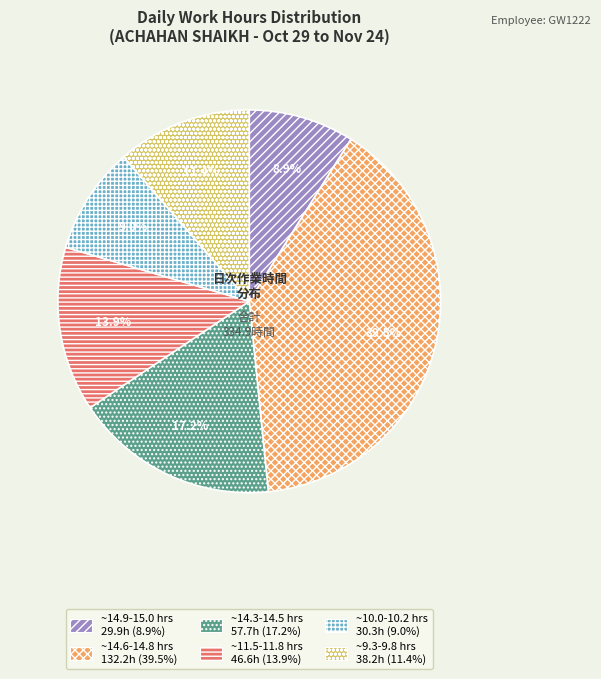

Is there a majority slice in this chart?

No